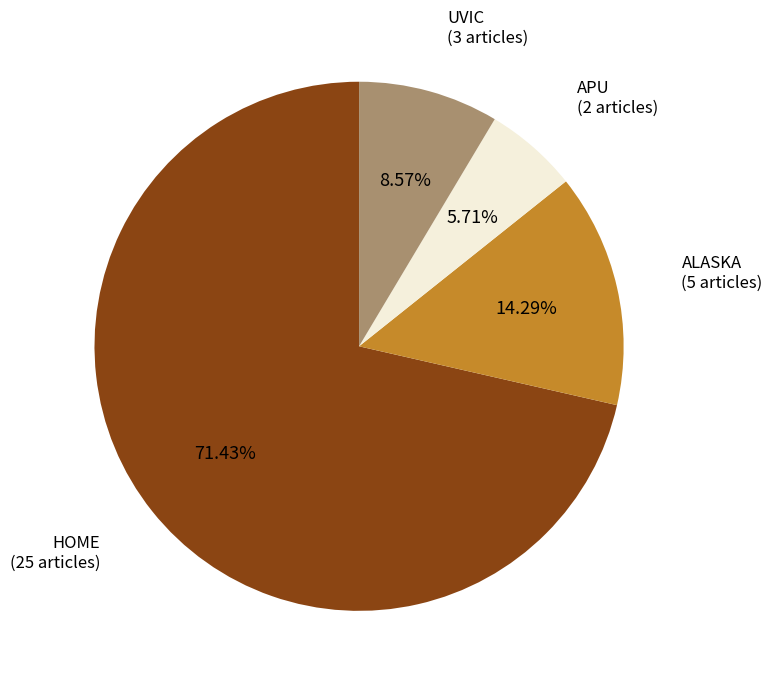

Does any single category account for the majority?

Yes